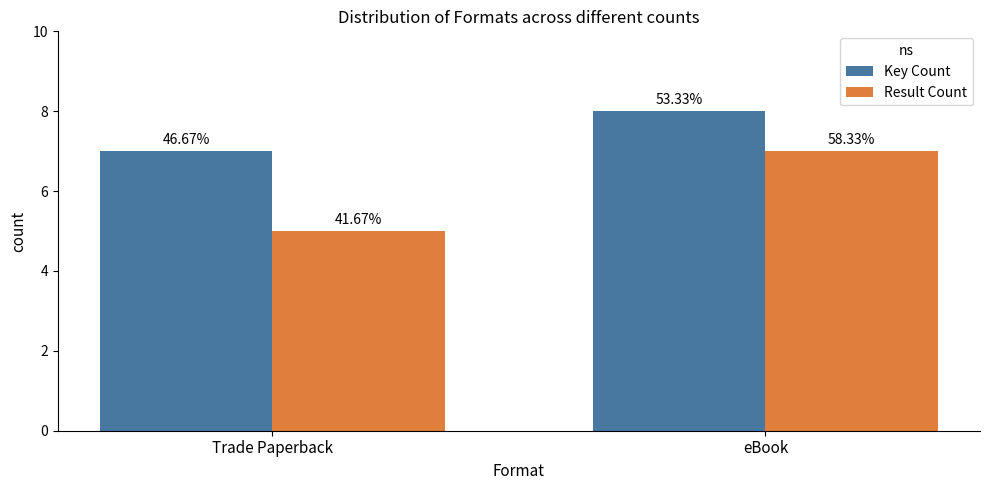

Does the chart contain stacked bars?

No